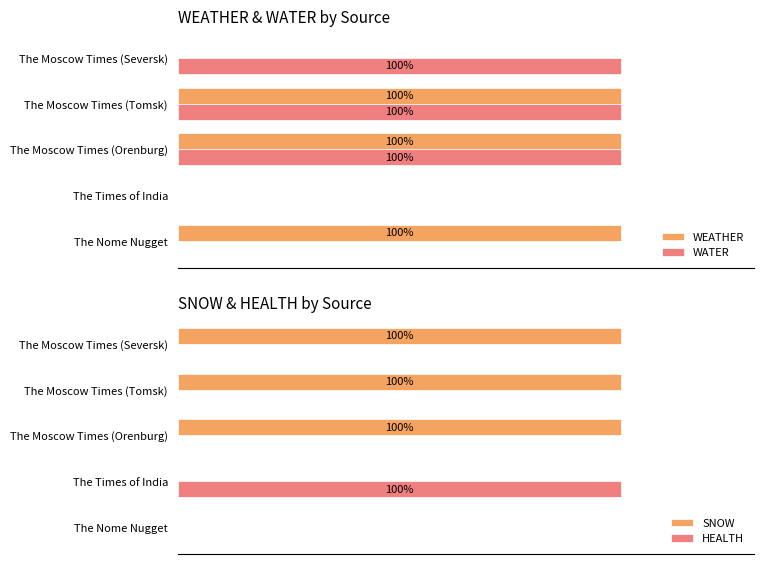

What is the difference between the maximum and minimum values in the HEALTH series?

100